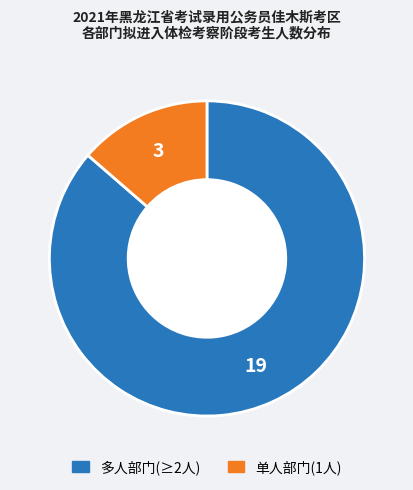

Is there a majority slice in this chart?

Yes